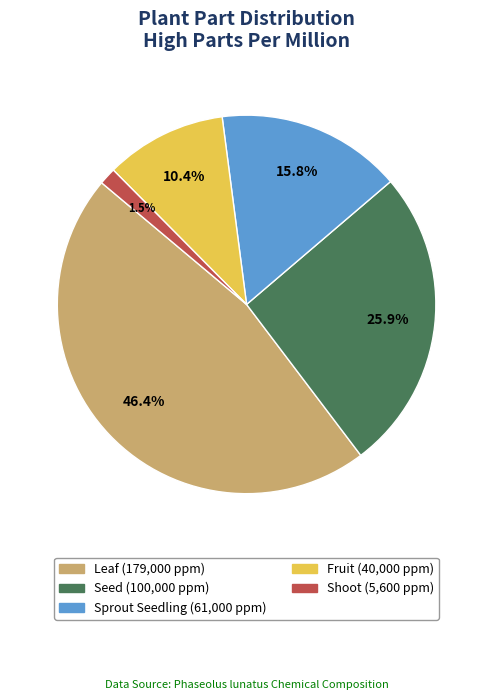

Does Seed represent more than half of the total?

No